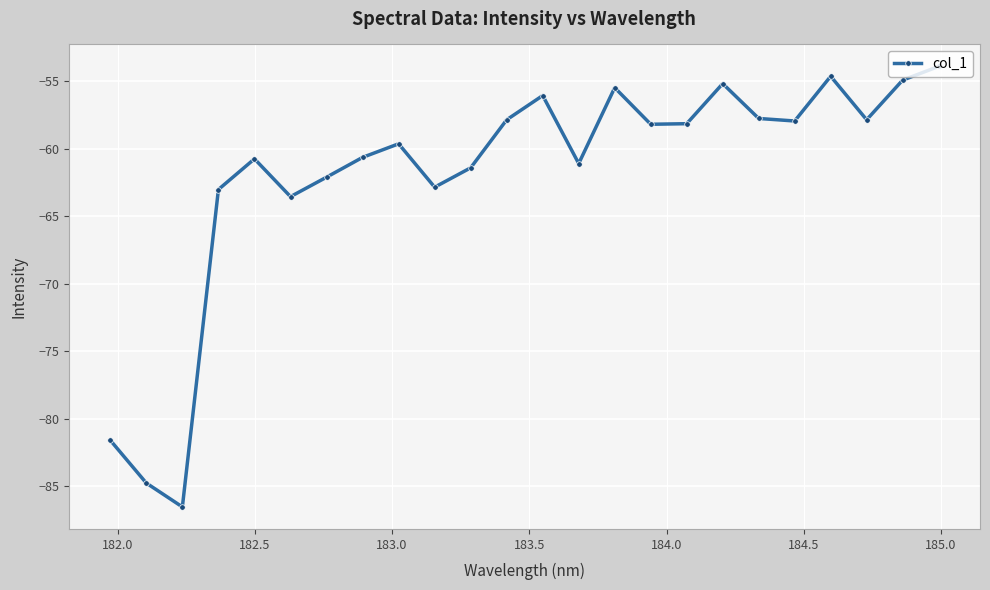

What is the value of the 10th point from the left?

-62.9